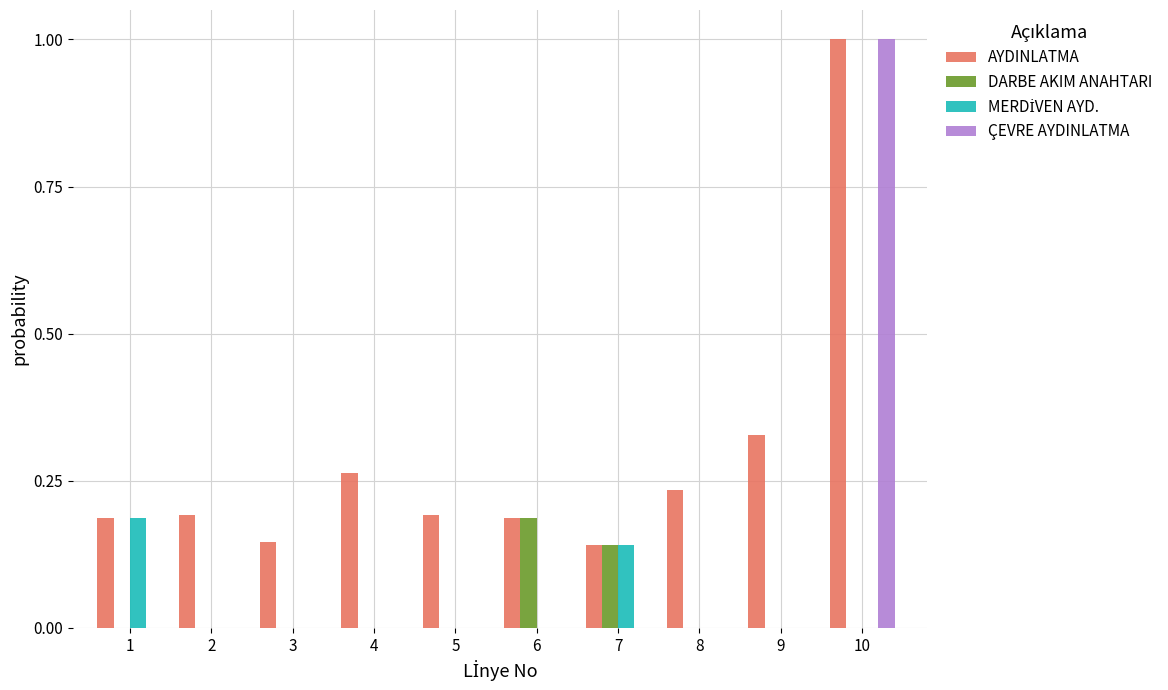

How many groups of bars are there?

10